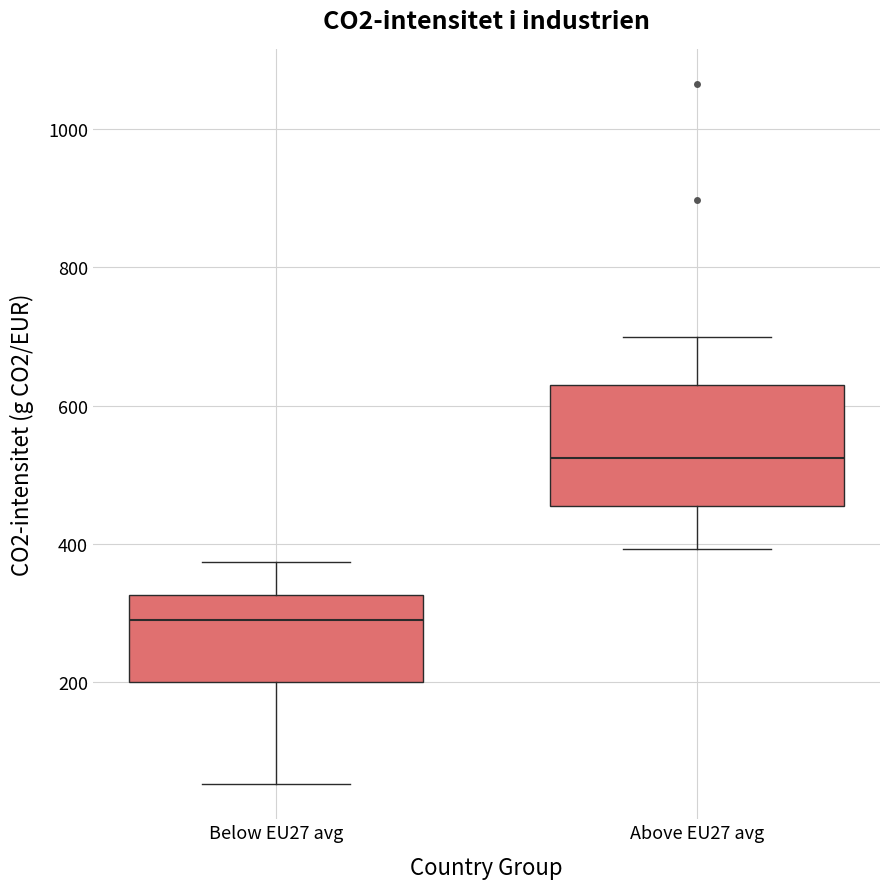

Comparing the boxes themselves (not the whiskers), which one is the tallest?

Above EU27 avg